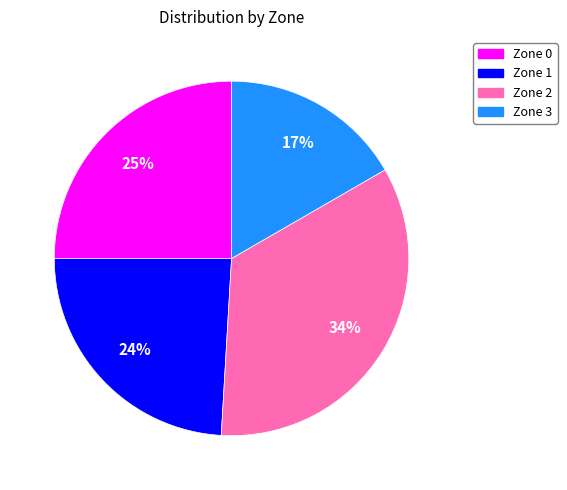

The Zone 3 slice represents 28% of the pie. True or false?

False